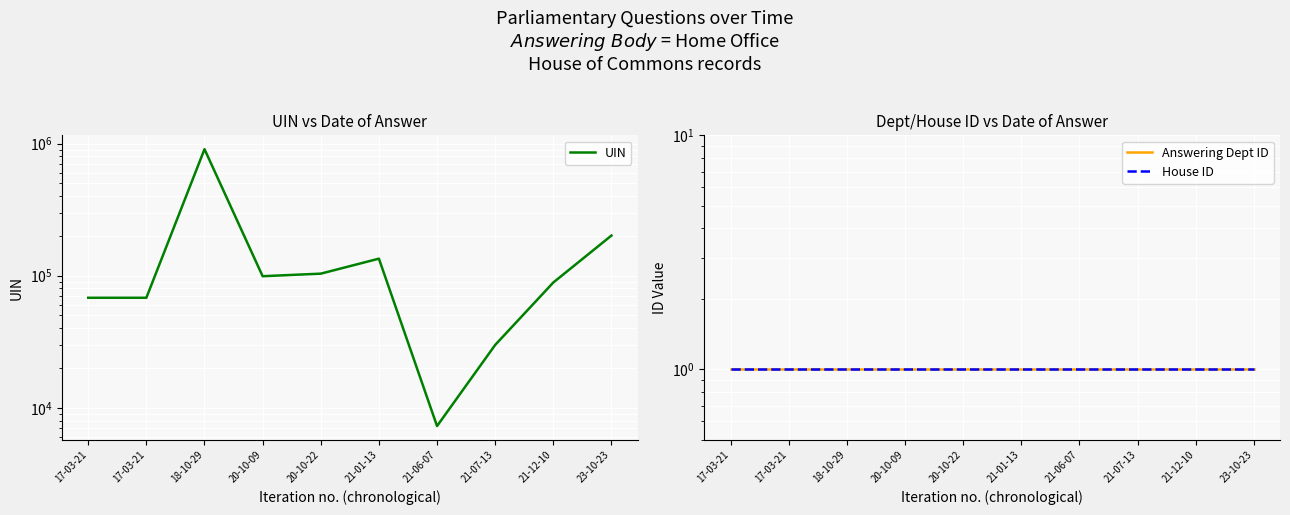

True or false: Answering Dept ID and UIN intersect in this chart.

False